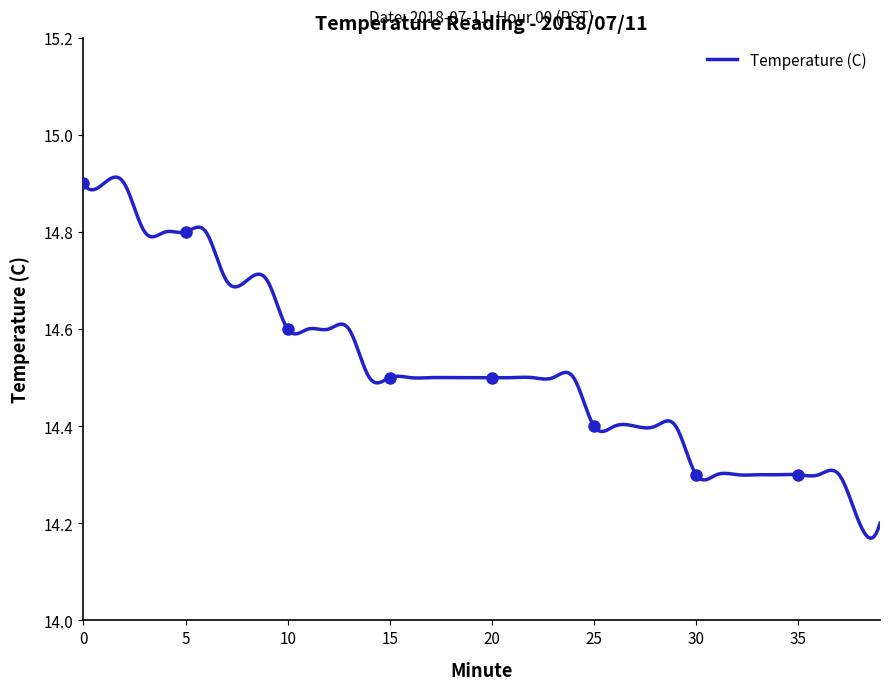

List the labels in order of value, largest first.

0, 1, 2, 3, 4, 5, 6, 7, 8, 9, 10, 11, 12, 13, 14, 15, 16, 17, 18, 19, 20, 21, 22, 23, 24, 25, 26, 27, 28, 29, 30, 31, 32, 33, 34, 35, 36, 37, 38, 39